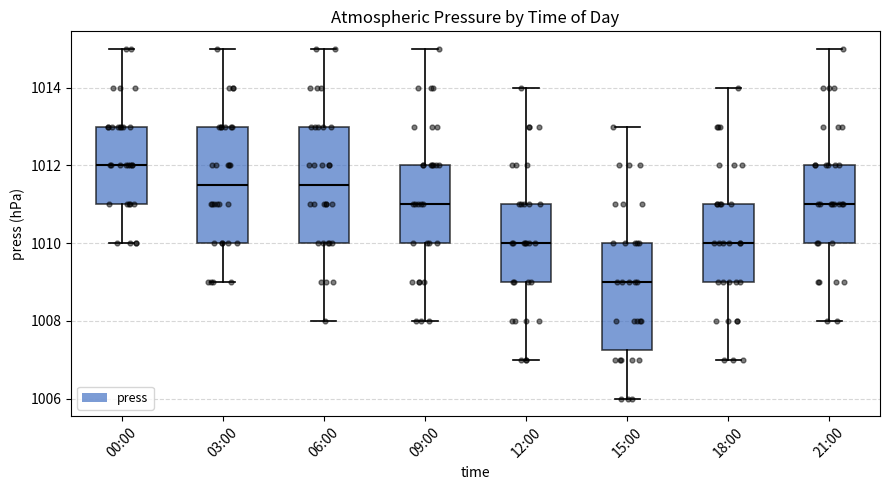

Where does the median line of the box for 06:00 sit on the y-axis? The values are not printed on the chart, so give them approximately, as read against the axis.

1011.6